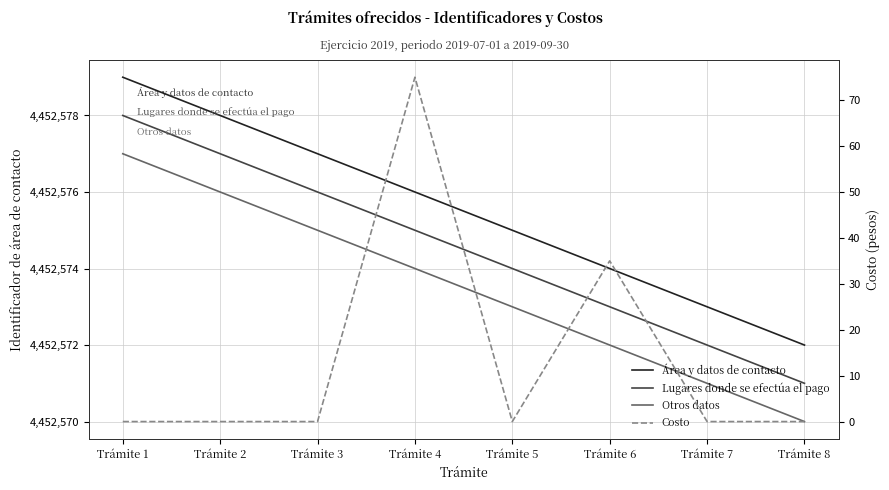

Which series has the largest range (max minus min)?

Costo